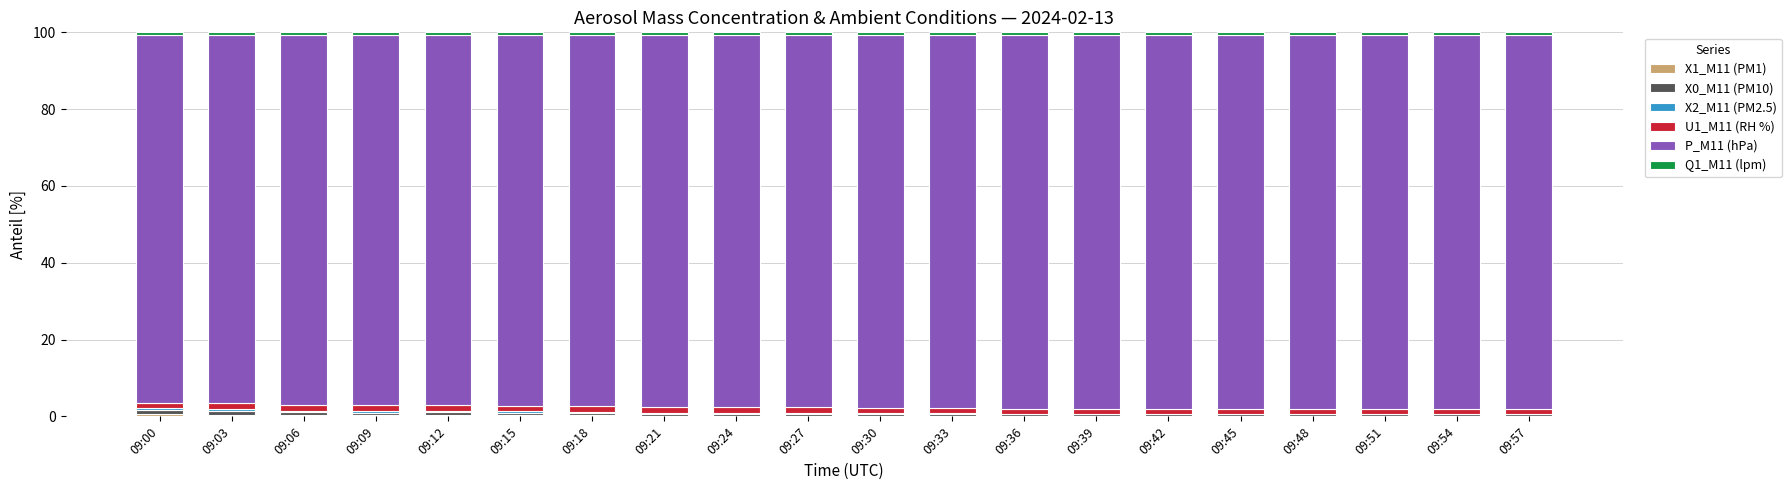

Which series has the largest total across all categories?

P_M11 (hPa)